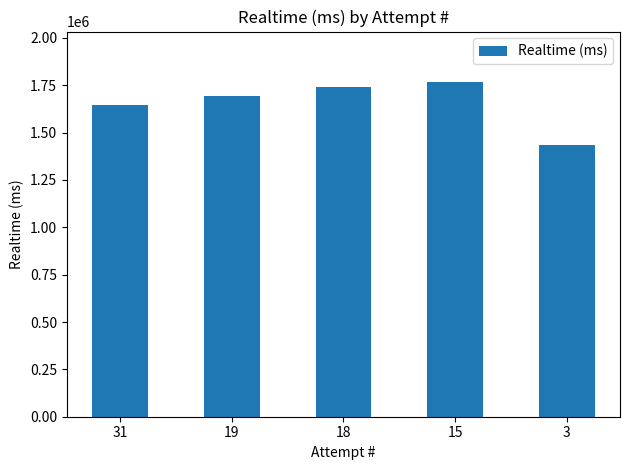

How many data points does each series have?

5